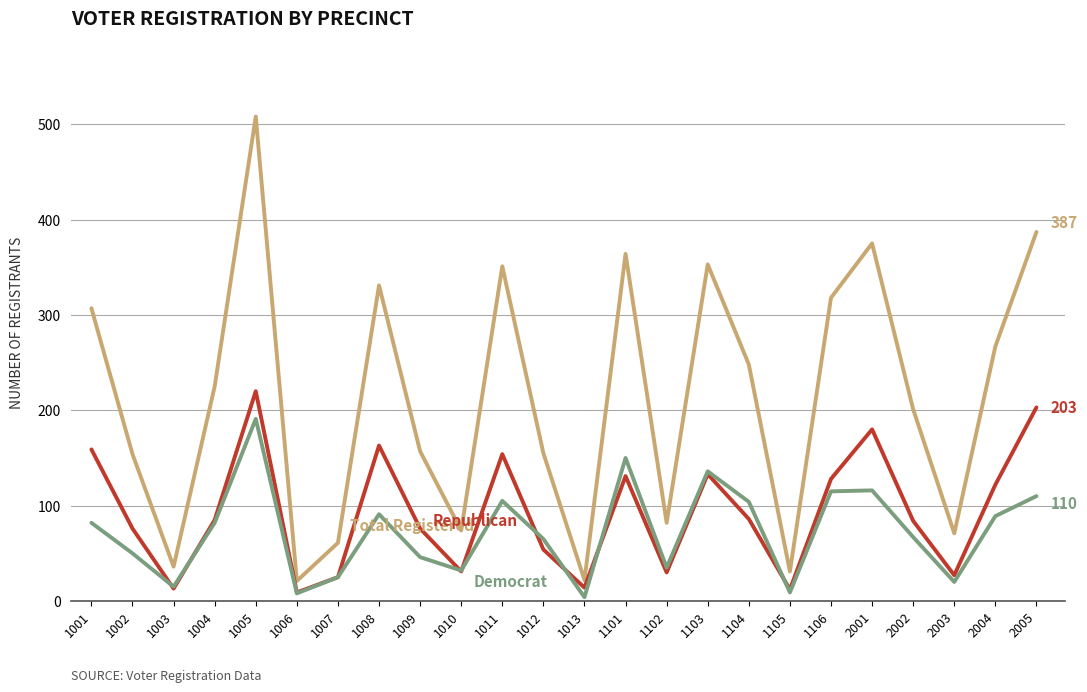

What is the difference between the highest and lowest values at 2005?

277